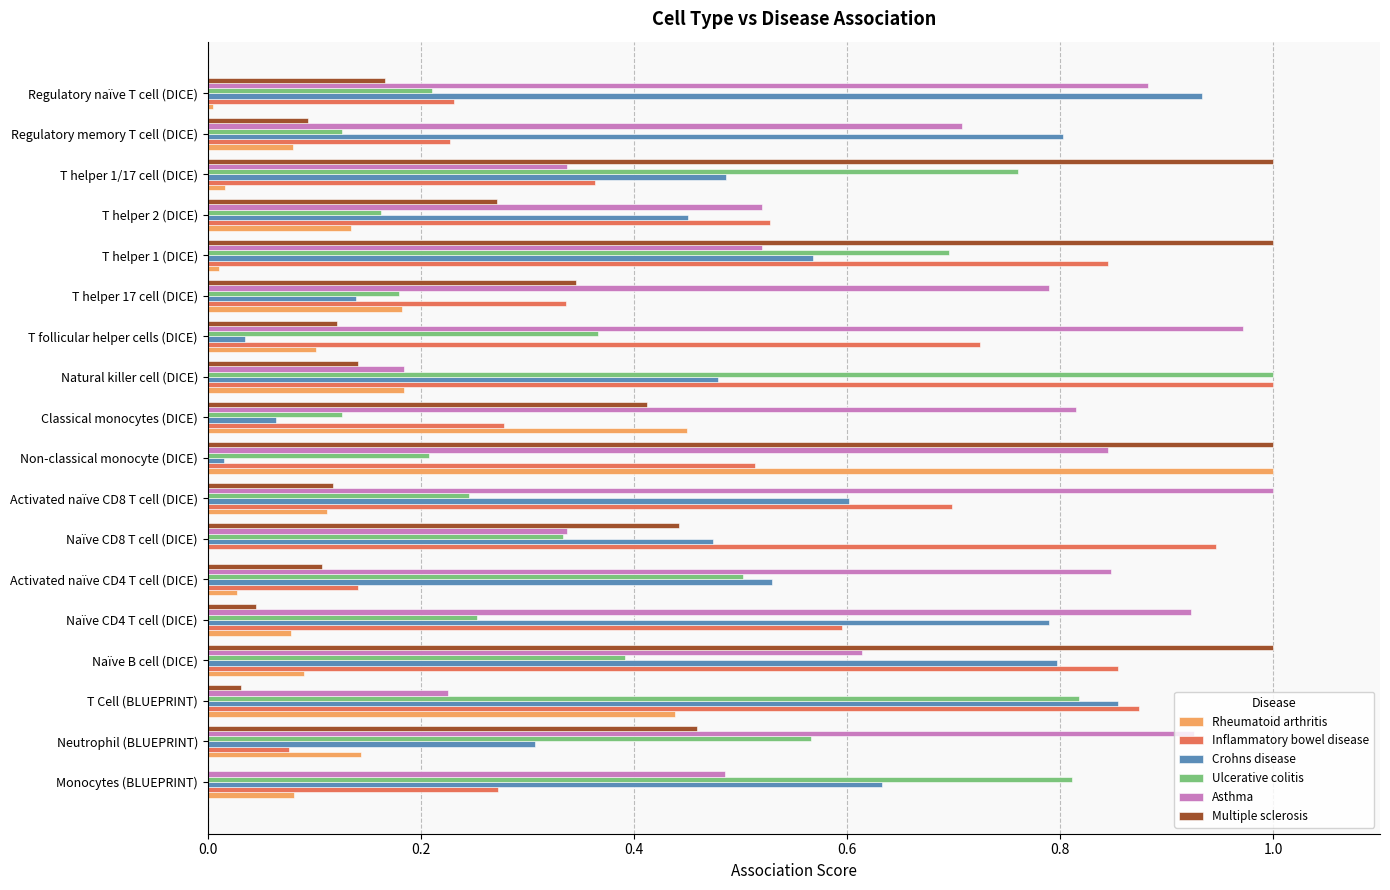

At which label does Ulcerative colitis reach its peak?

Natural killer cell (DICE)